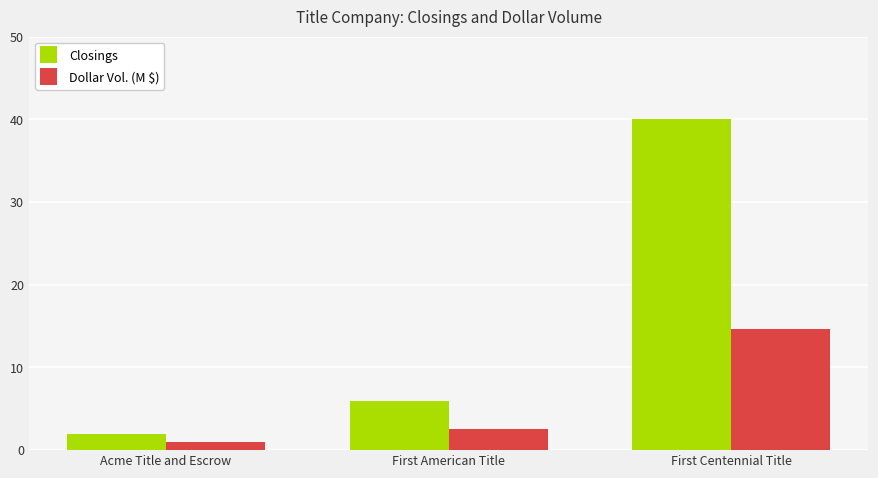

What position from the right is Acme Title and Escrow?

3